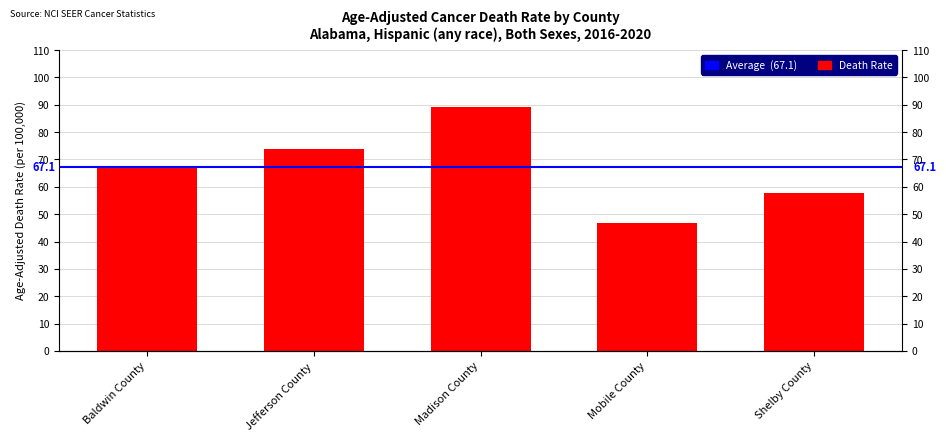

What is the change in value from Madison County to Shelby County?

-31.4